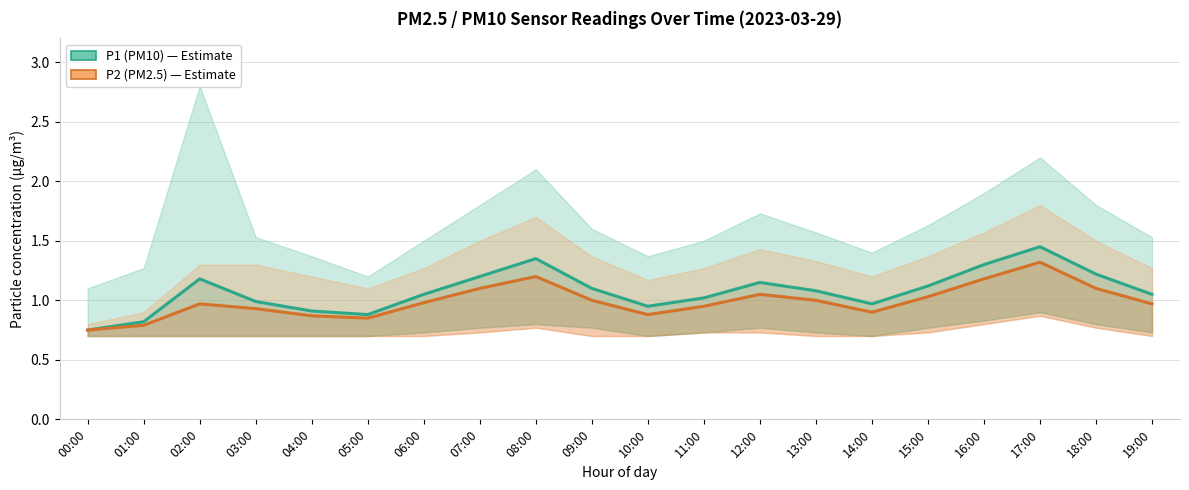

Reading right to left, extract all data points from this chart.

P1: 19:00=1.1	18:00=1.2	17:00=1.4	16:00=1.3	15:00=1.1	14:00=1.0	13:00=1.1	12:00=1.1	11:00=1.0	10:00=0.9	09:00=1.1	08:00=1.4	07:00=1.2	06:00=1.1	05:00=0.9	04:00=0.9	03:00=1.0	02:00=1.2	01:00=0.8	00:00=0.8
P2: 19:00=1.0	18:00=1.1	17:00=1.3	16:00=1.2	15:00=1.0	14:00=0.9	13:00=1.0	12:00=1.1	11:00=0.9	10:00=0.9	09:00=1.0	08:00=1.2	07:00=1.1	06:00=1.0	05:00=0.8	04:00=0.9	03:00=0.9	02:00=1.0	01:00=0.8	00:00=0.8